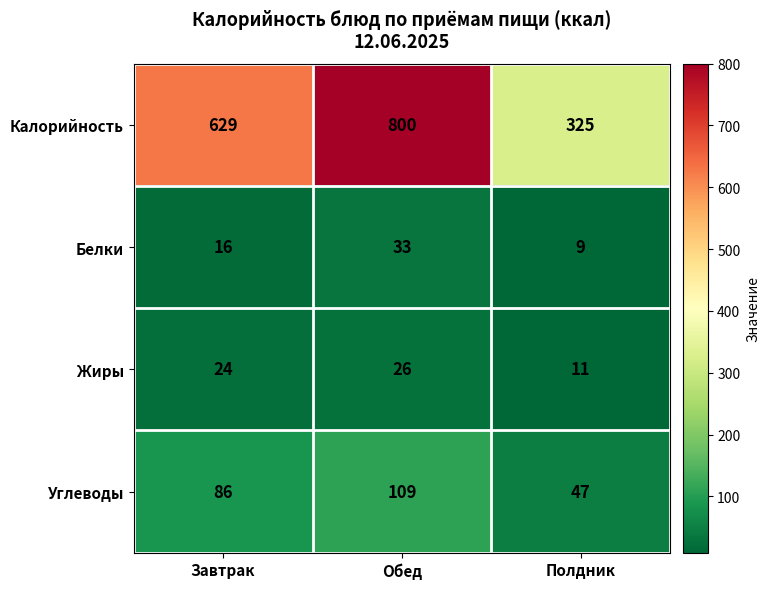

What is the greatest value displayed?

800